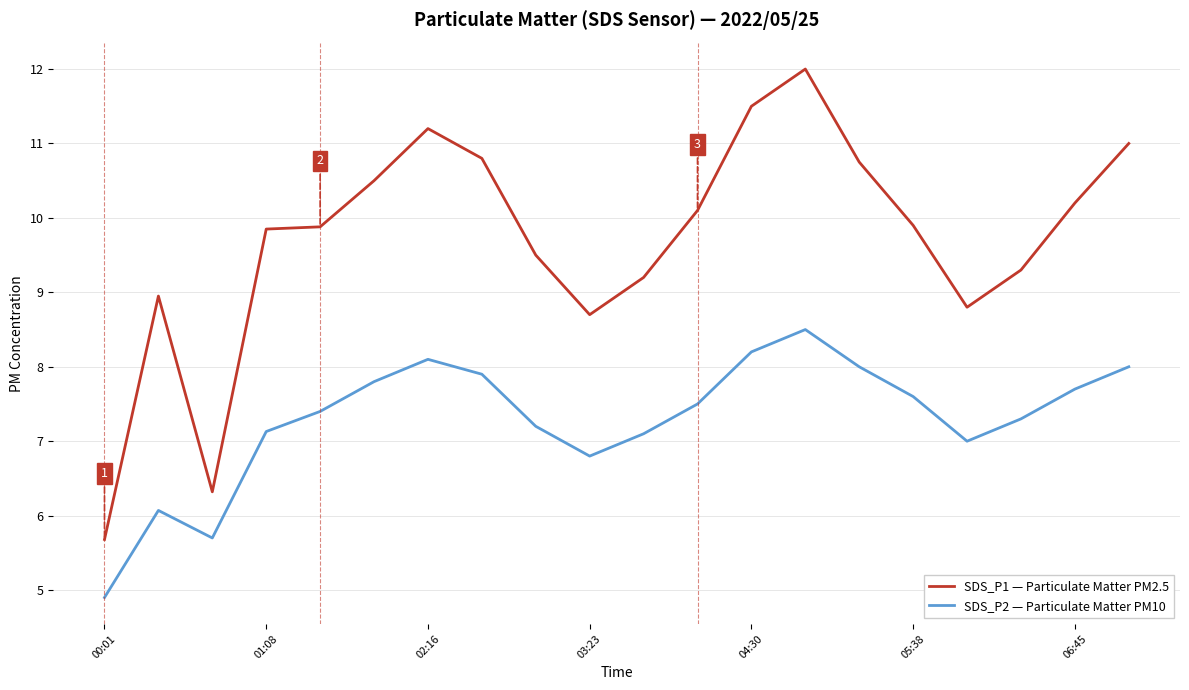

What is the lowest value of the SDS_P1 — Particulate Matter PM2.5 series?

5.7